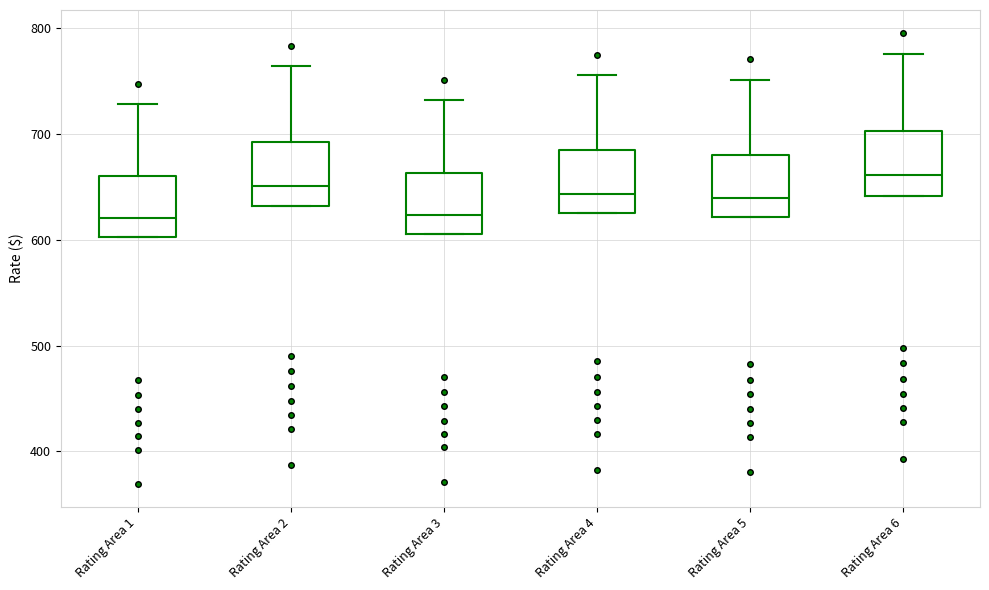

Where does the upper whisker of the box for Rating Area 3 end on the y-axis? The values are not printed on the chart, so give them approximately, as read against the axis.

730